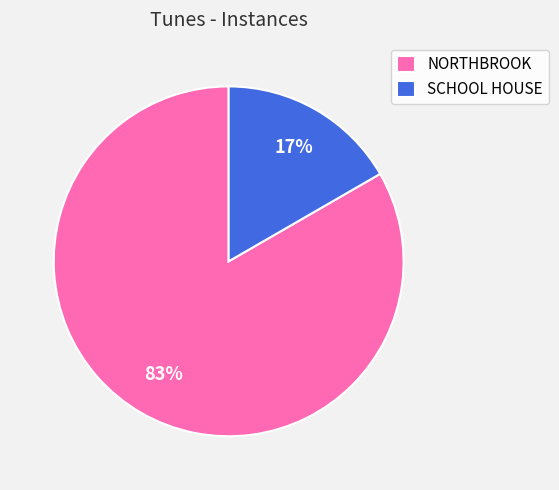

To the nearest percent, what portion does NORTHBROOK represent?

83%